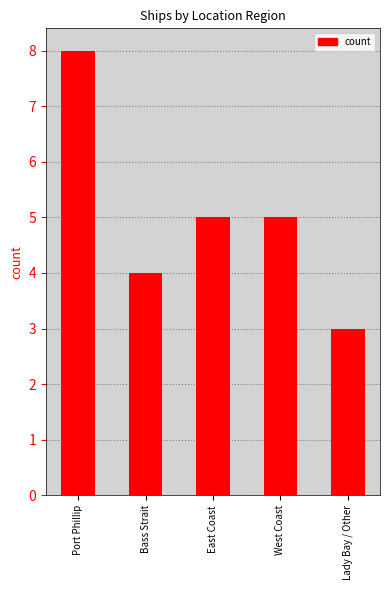

Read the value at Bass Strait.

4